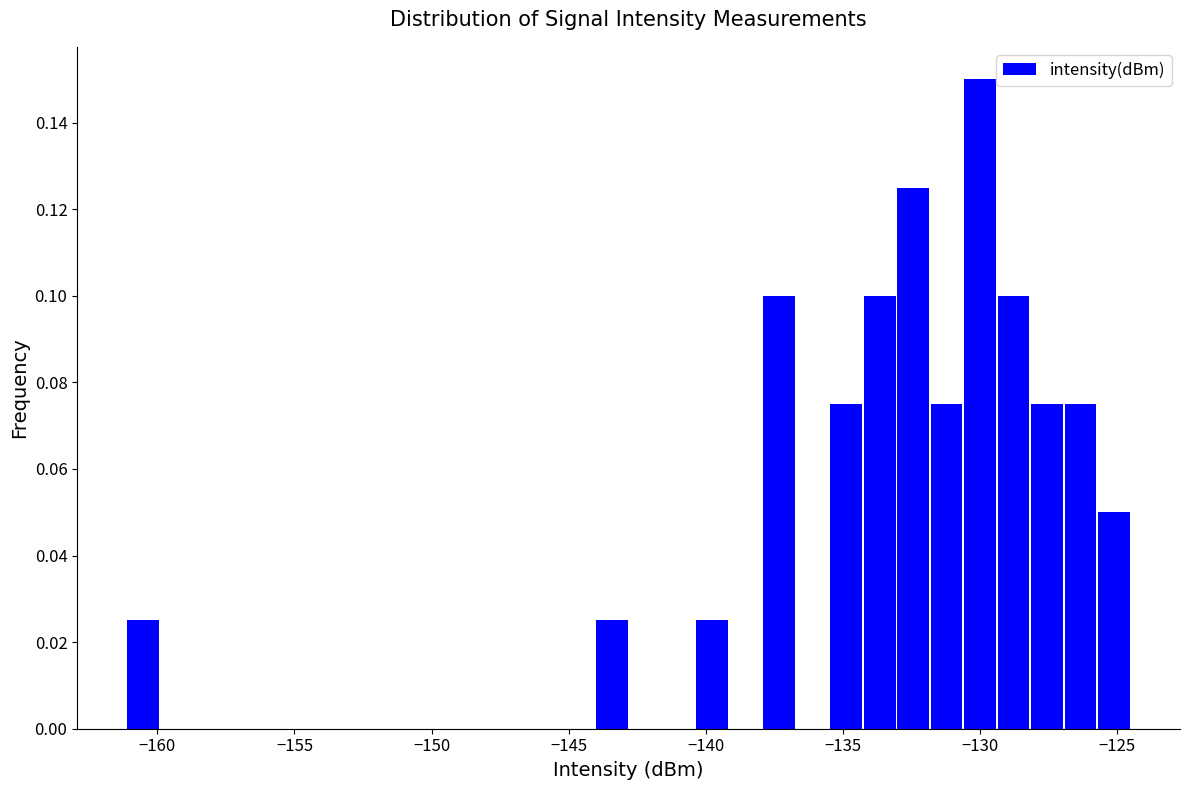

Read against the x-axis, roughly where is the centre of the tallest bar?

-130.0